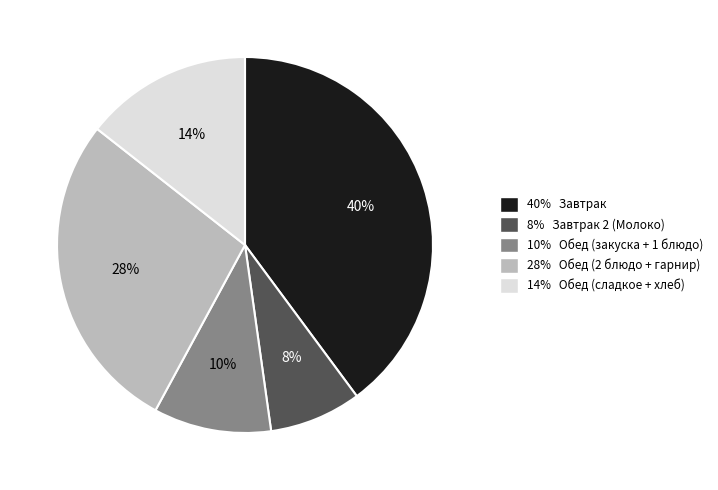

Does any single category account for the majority?

No